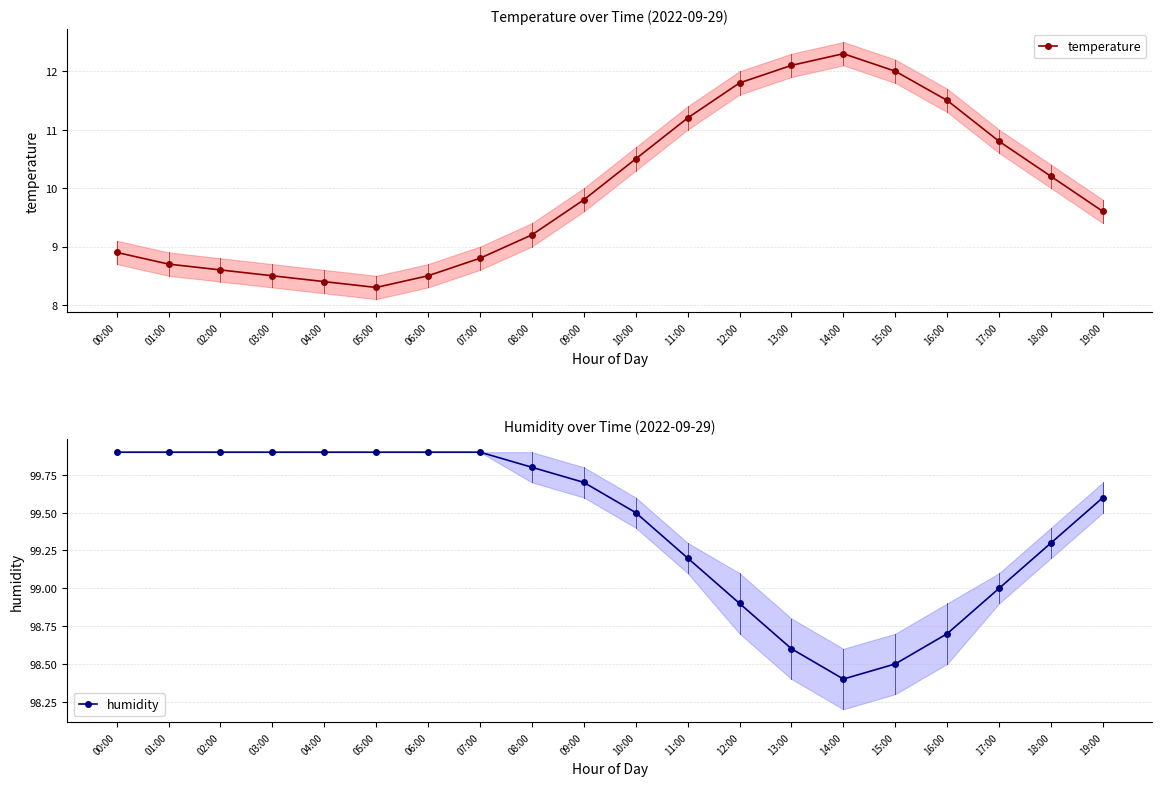

List the series in order of their overall mean, highest first.

humidity, temperature